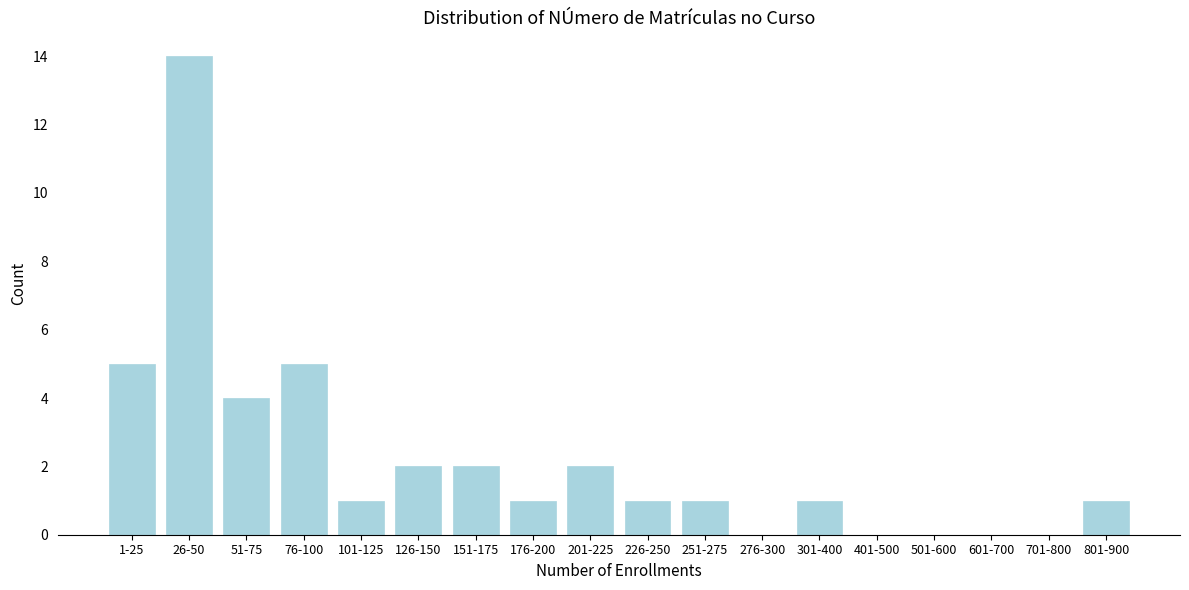

Reading left to right, what are all the values shown in this chart?

1-25=5	26-50=14	51-75=4	76-100=5	101-125=1	126-150=2	151-175=2	176-200=1	201-225=2	226-250=1	251-275=1	276-300=0	301-400=1	401-500=0	501-600=0	601-700=0	701-800=0	801-900=1